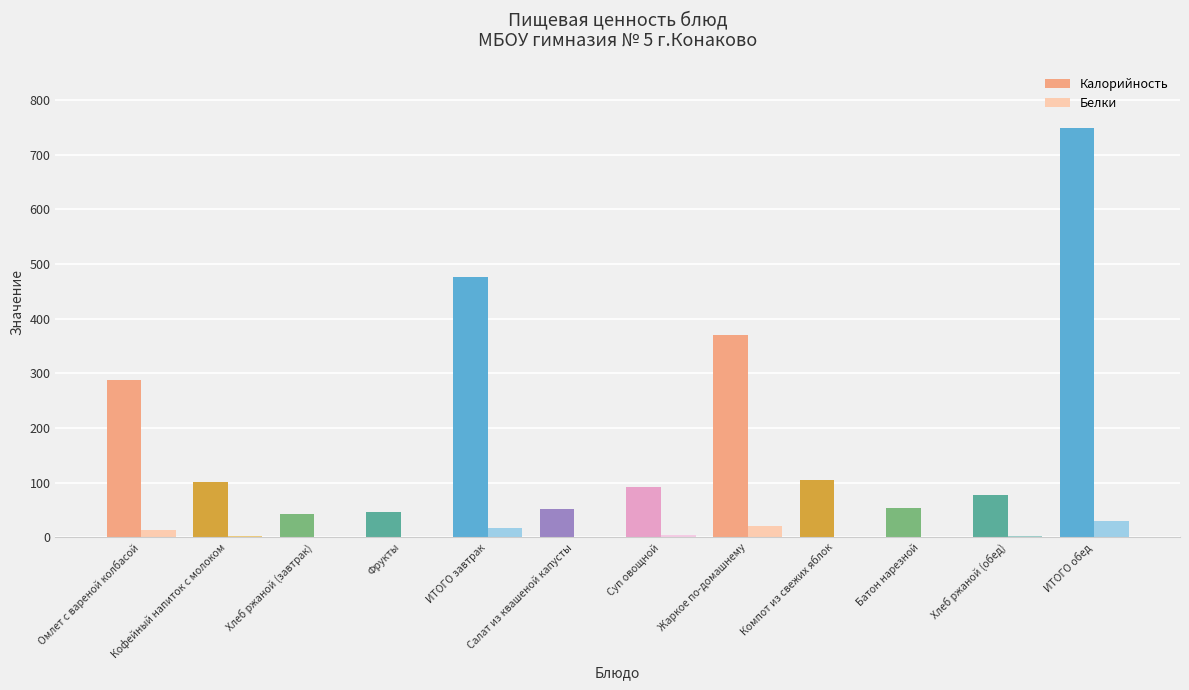

Which category has the highest value across all series?

ИТОГО обед